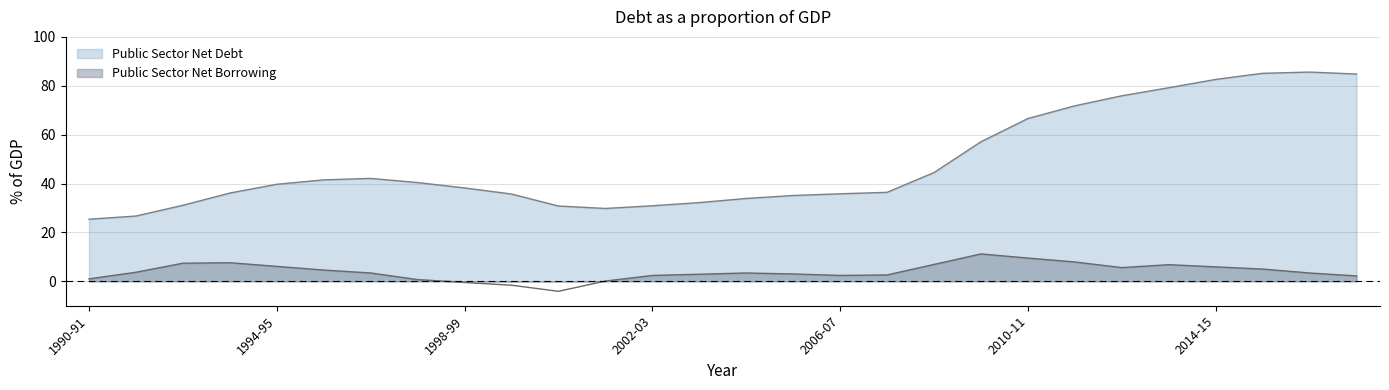

What is the minimum value for Public Sector Net Debt?

25.4